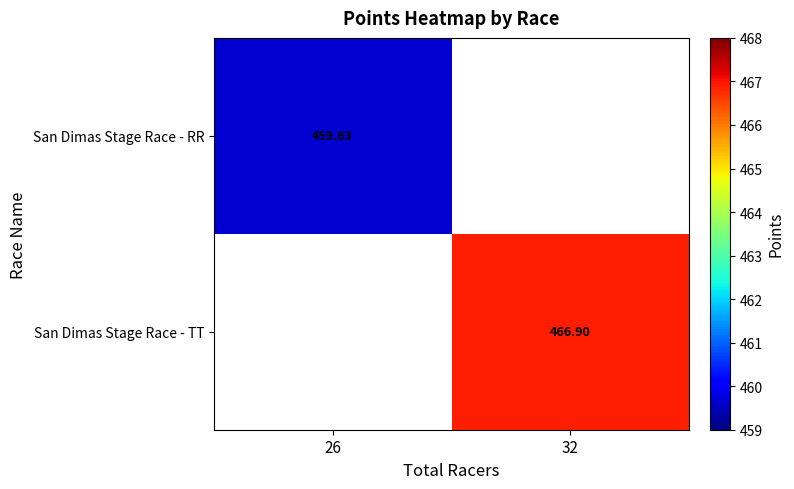

Which label corresponds to the largest value in the chart?

32